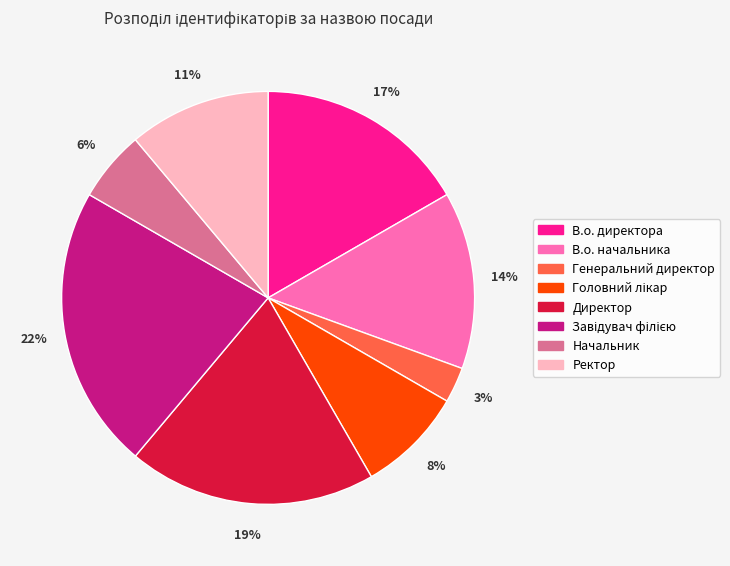

What is the ratio of the value at В.о. начальника to the value at В.о. директора?

0.8